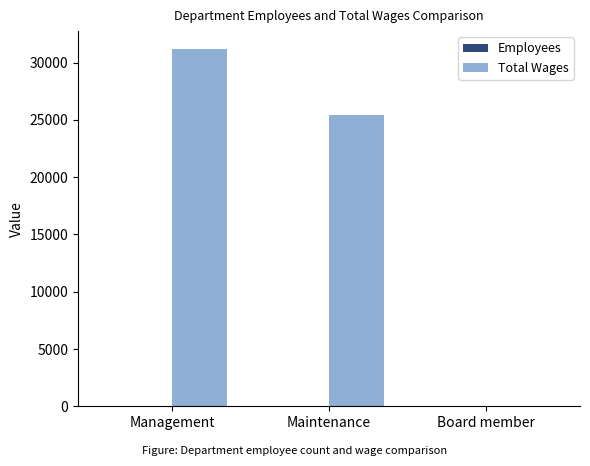

What is the difference between the Total Wages values at Management and Board member?

31200